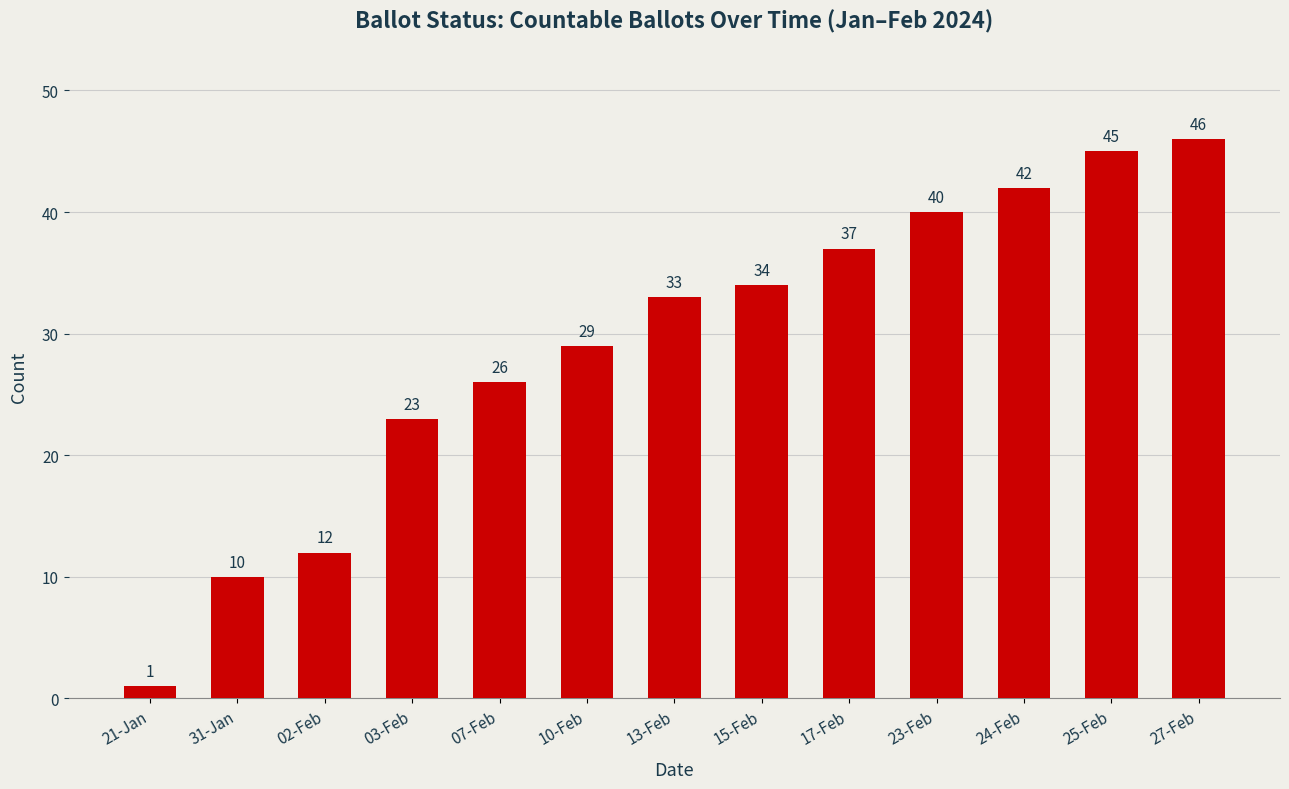

What is the change in value from 13-Feb to 23-Feb?

+7